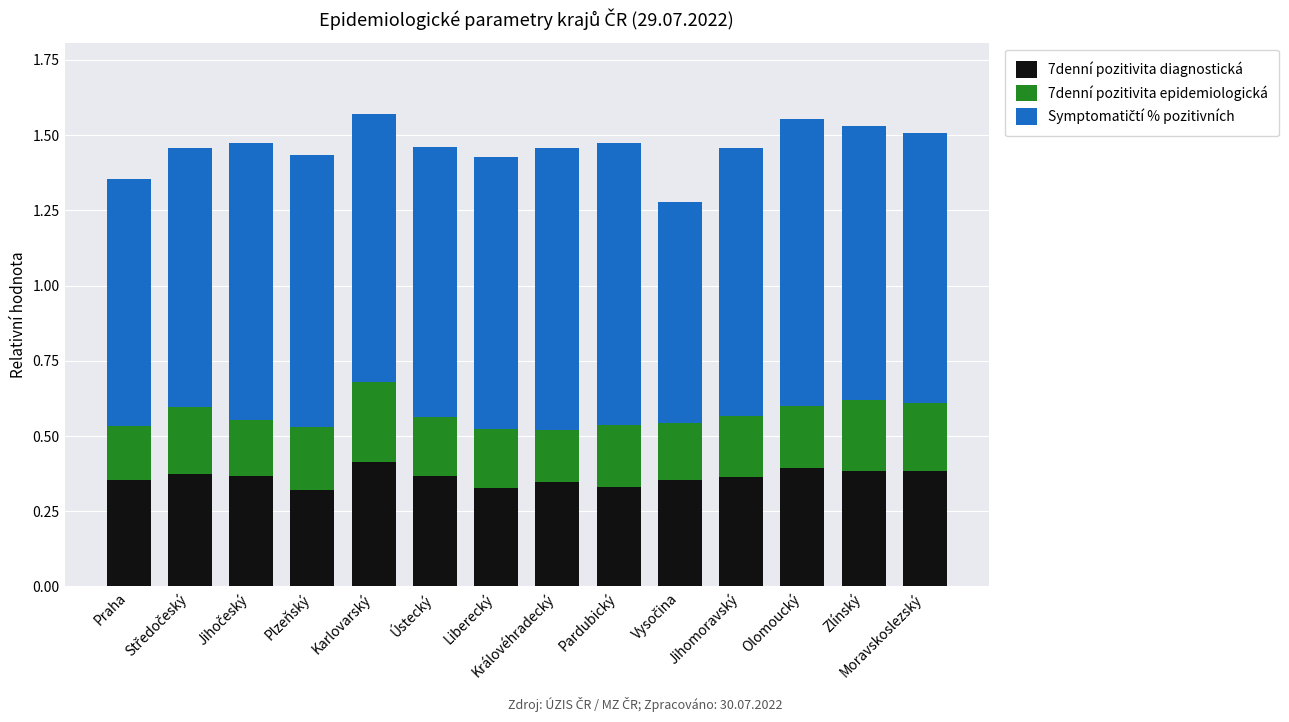

How many data points does each series have?

14